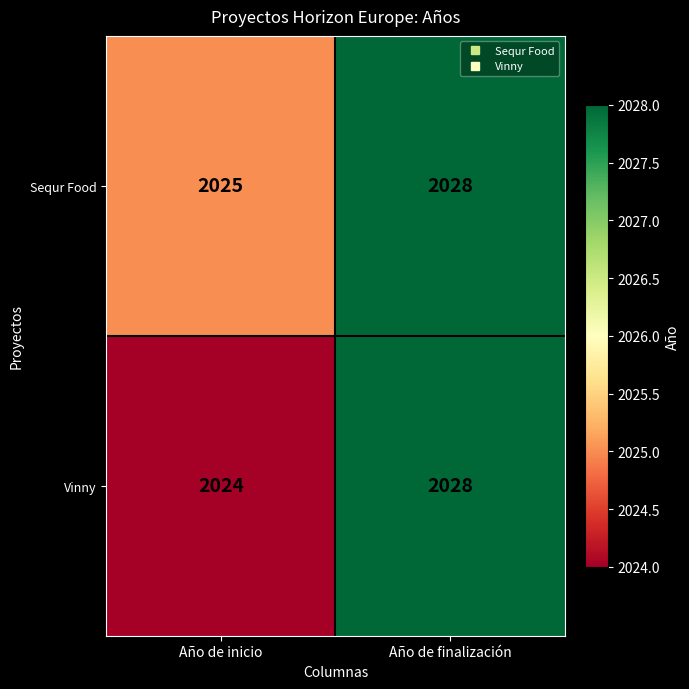

Which category has the highest value in the Vinny series?

Año de finalización